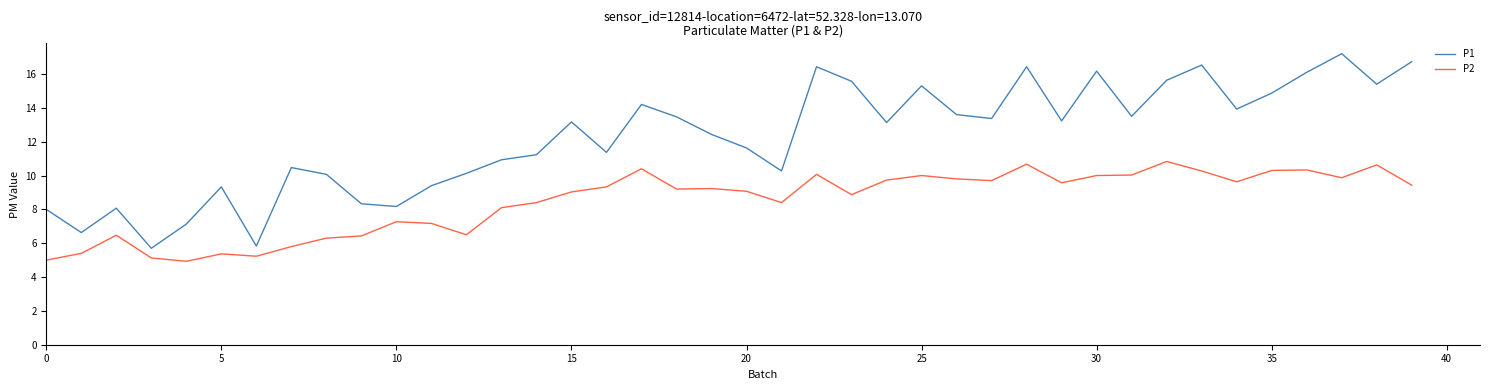

List the series in order of their peak value, highest first.

P1, P2